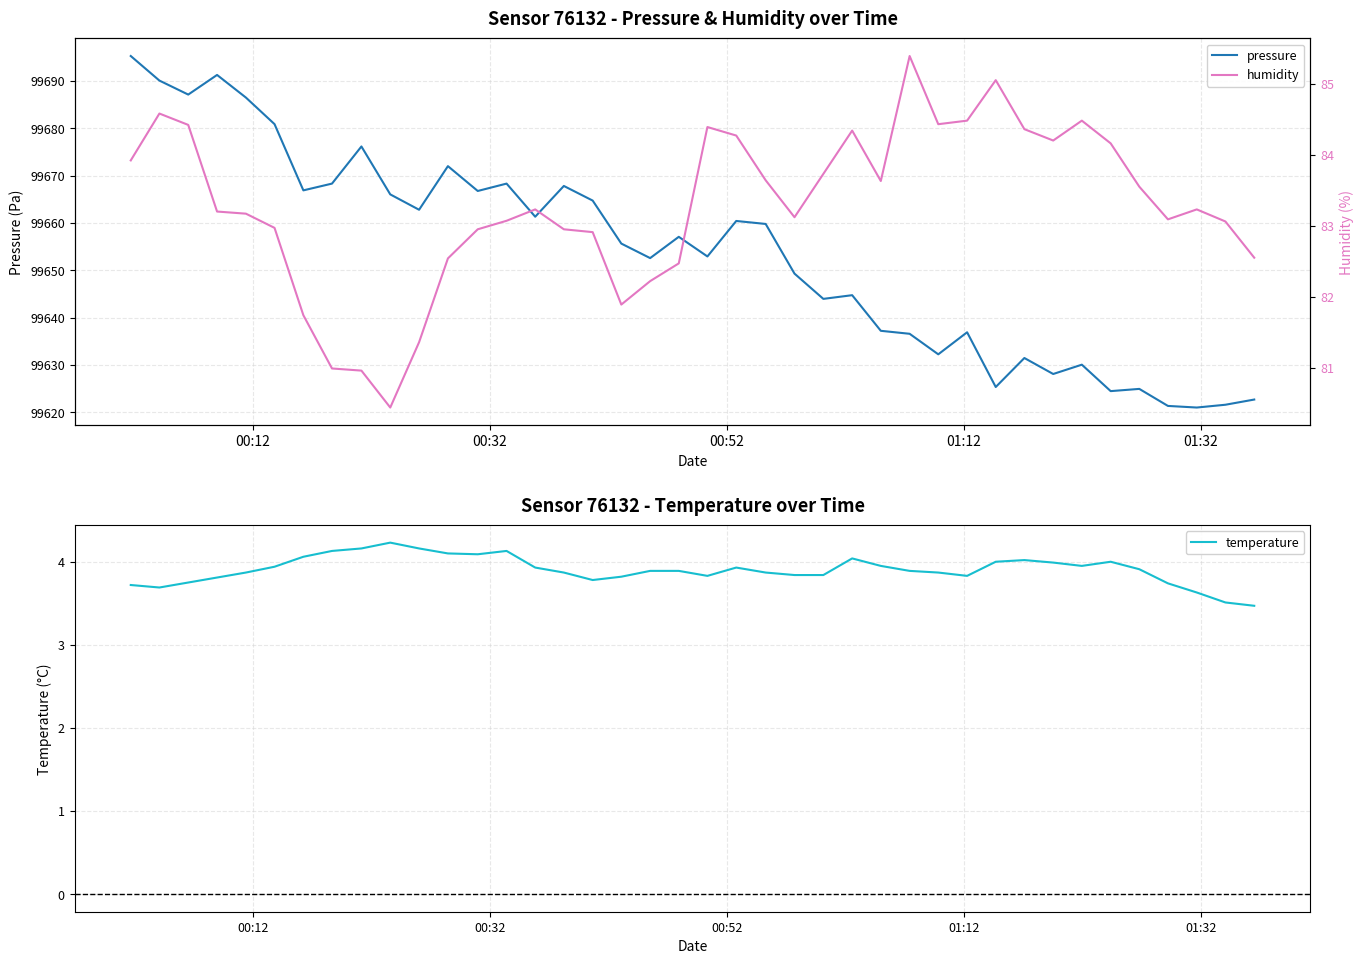

Is this an area chart (filled region under the line)?

No